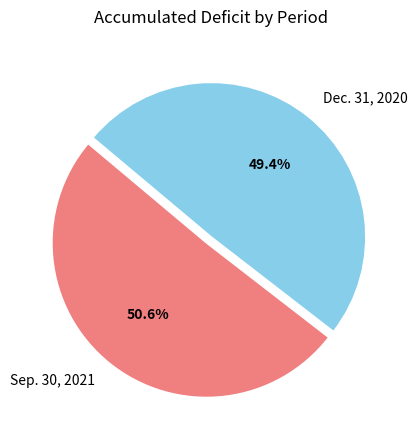

How many slices are in this pie chart?

2